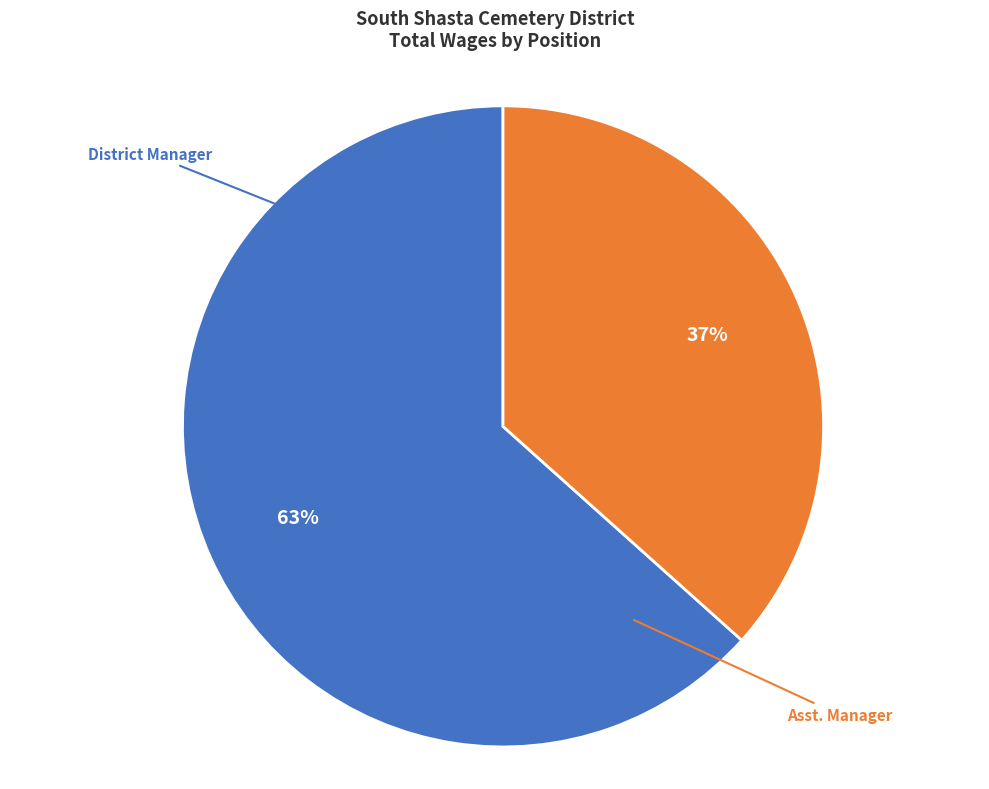

Approximately how many times larger is the value at District Manager compared to Asst. Manager?

1.7